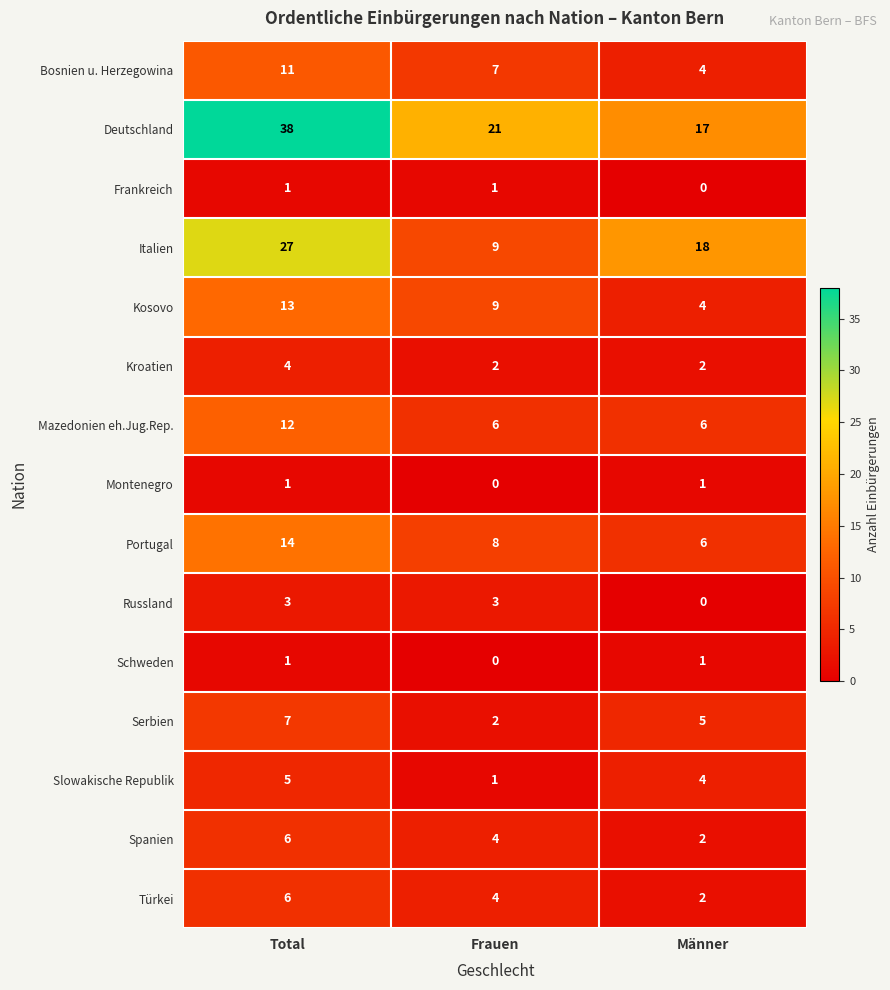

The value of Italien at Männer is 18. True or false?

True